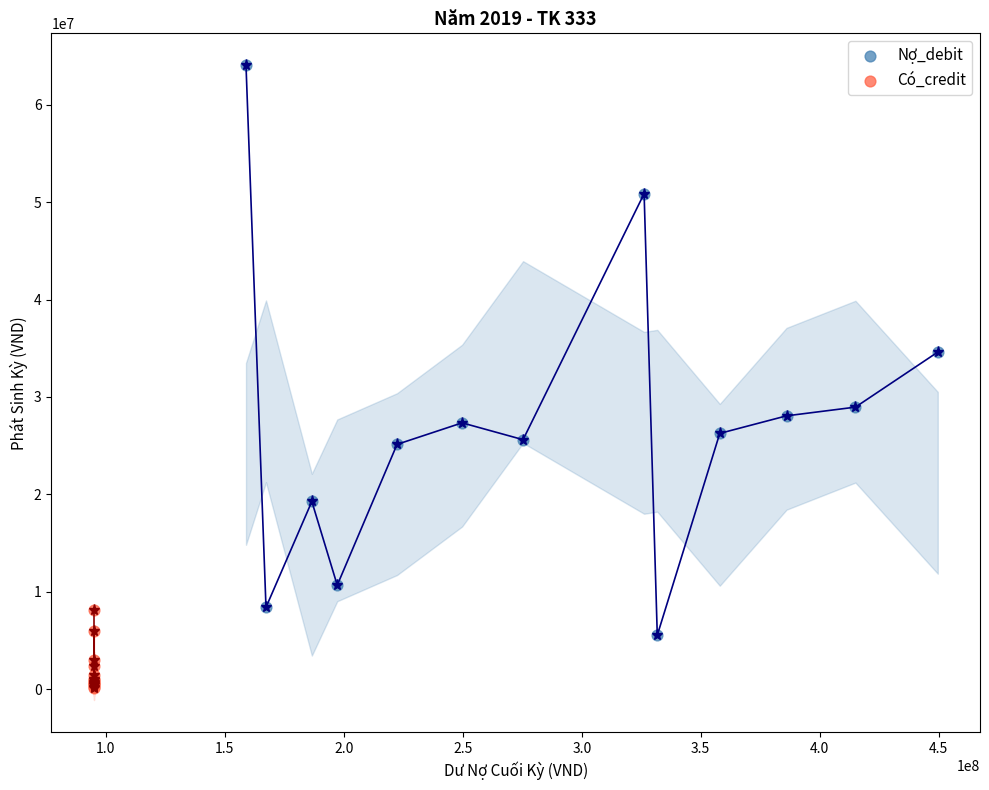

Which series has the widest spread of Y values?

Nợ_debit